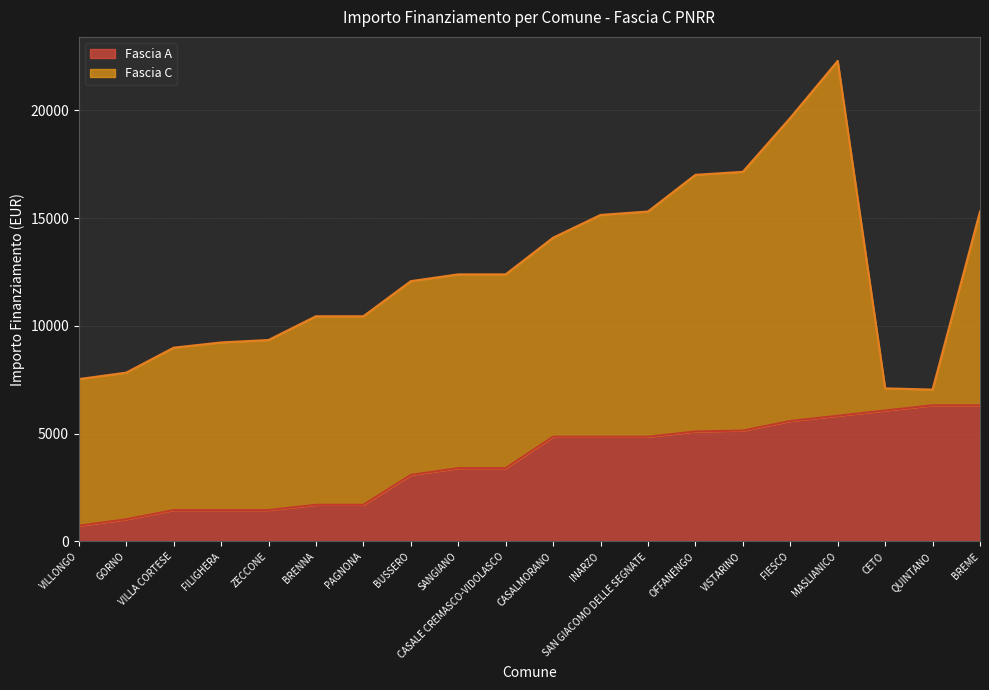

How many lines are shown in the chart?

2